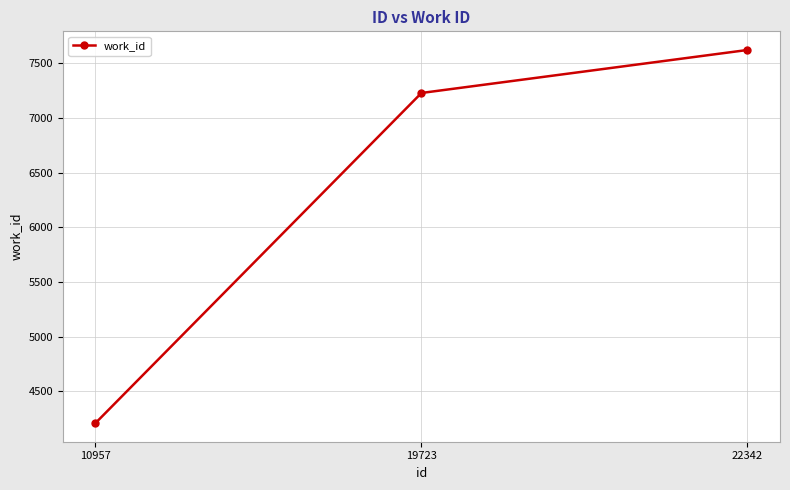

Count the values in the range 4211 to 7622.

3